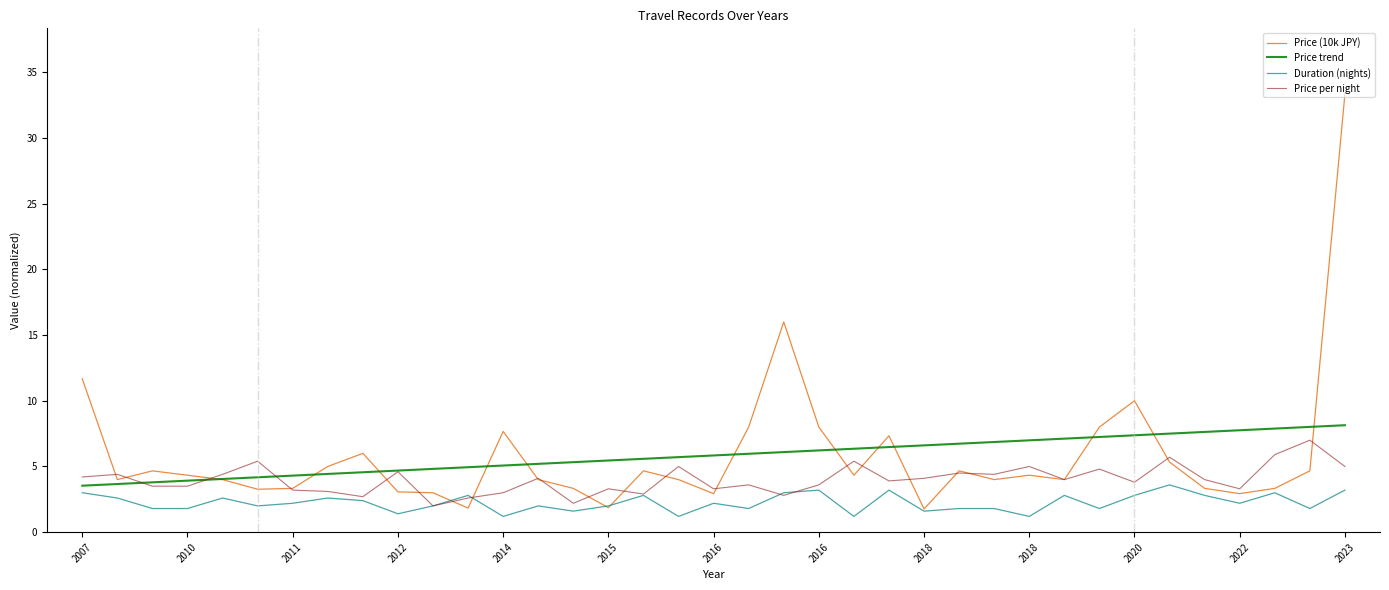

How many distinct data groups are displayed?

4